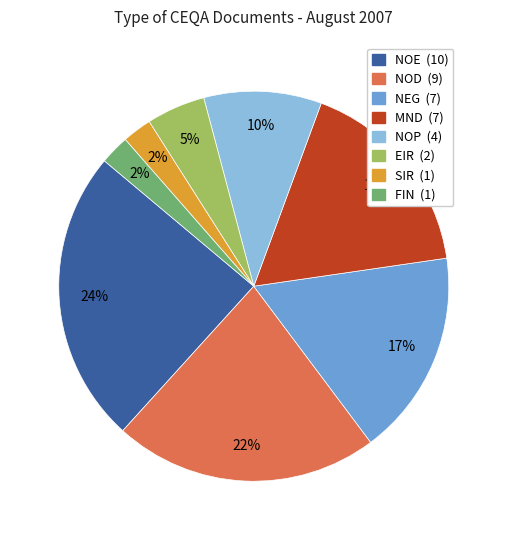

Count the number of slices in the pie.

8